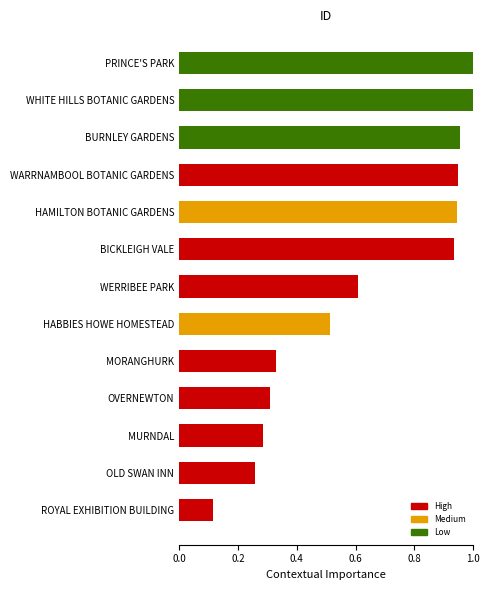

The chart shows a value of 0.3 at MURNDAL. True or false?

True